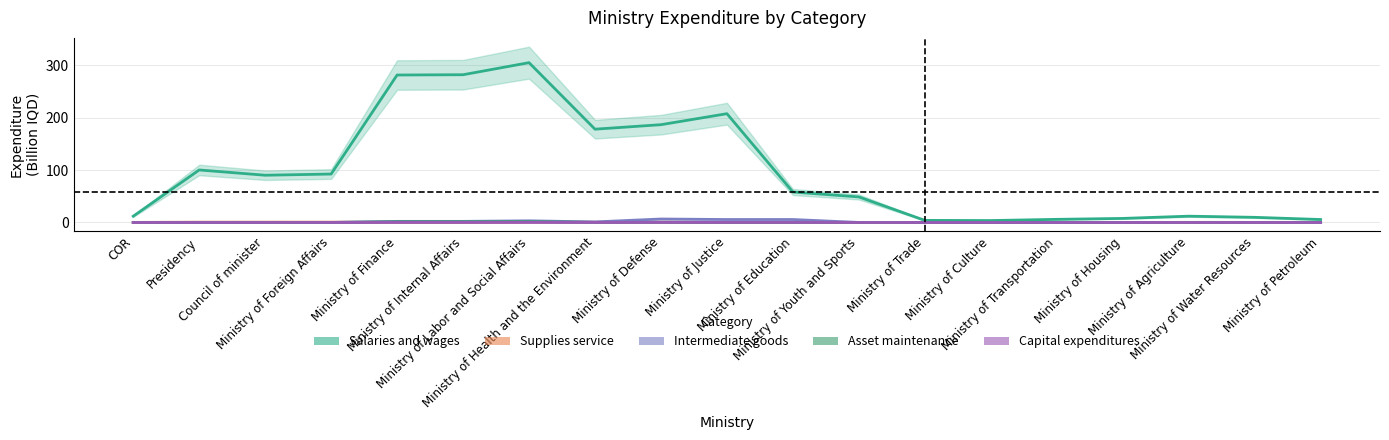

What is the total value across all series at Ministry of Culture?

3.8